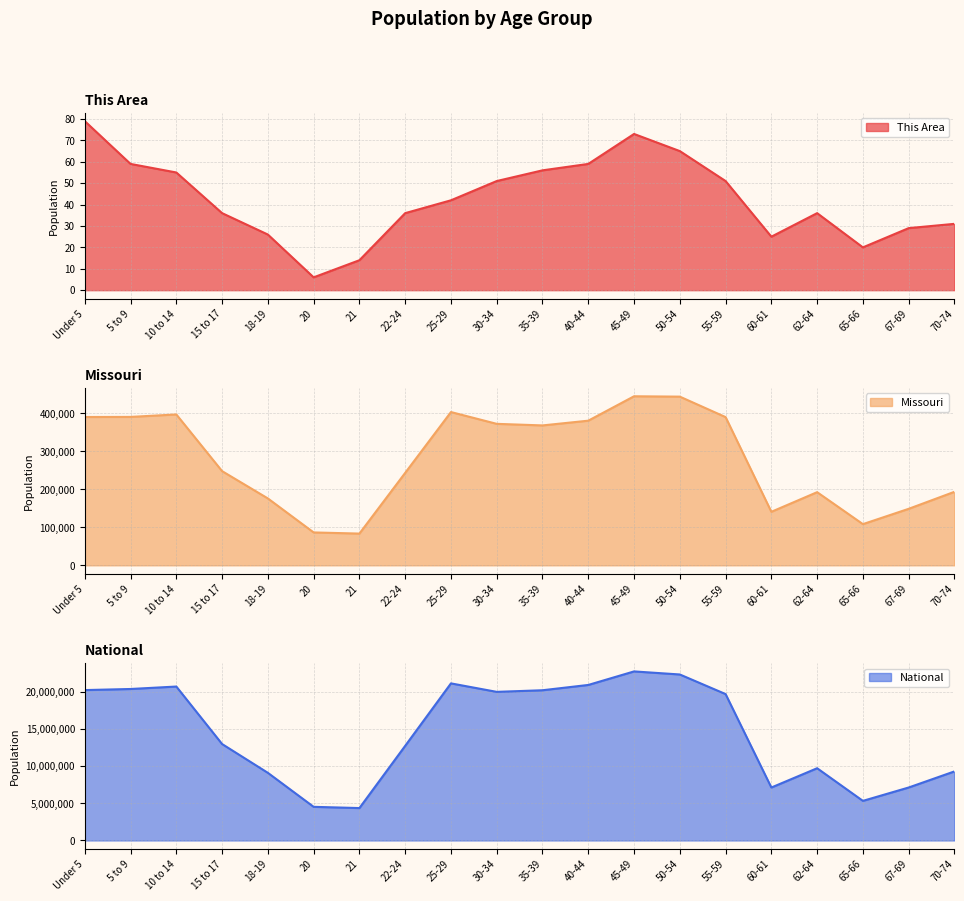

Which has a higher value, 22-24 or 62-64?

22-24